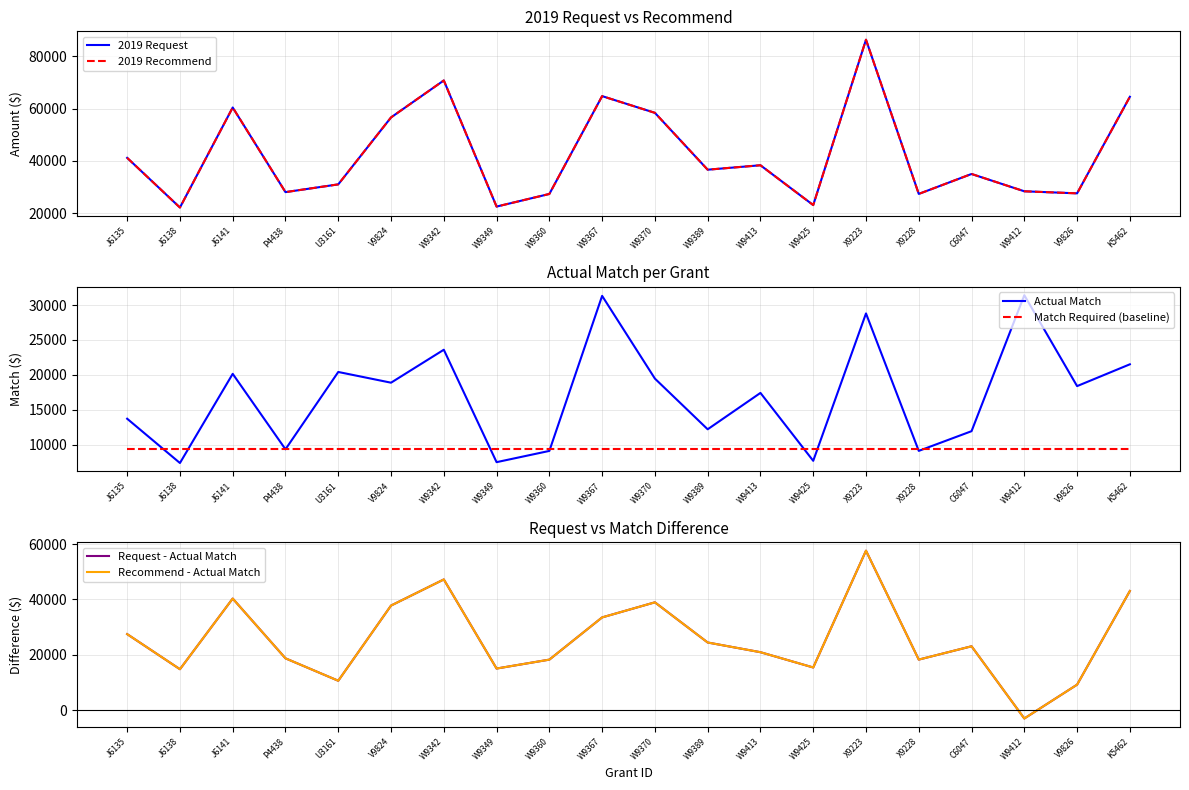

Which series has the widest spread of values?

2019 Request